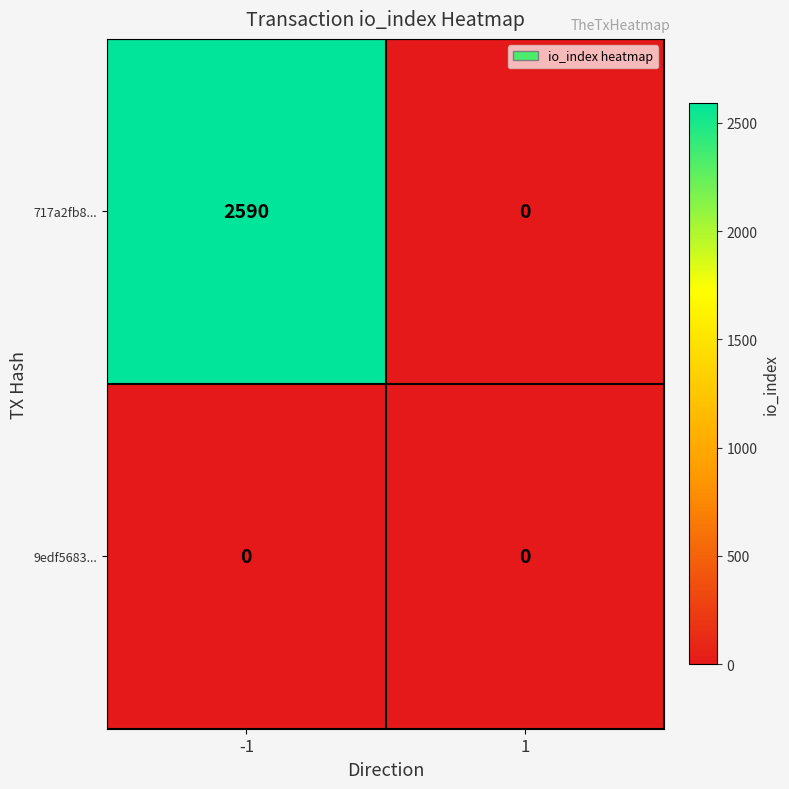

Reading left to right, extract all data points from this chart.

717a2fb8...: 2590	0
9edf5683...: 0	0